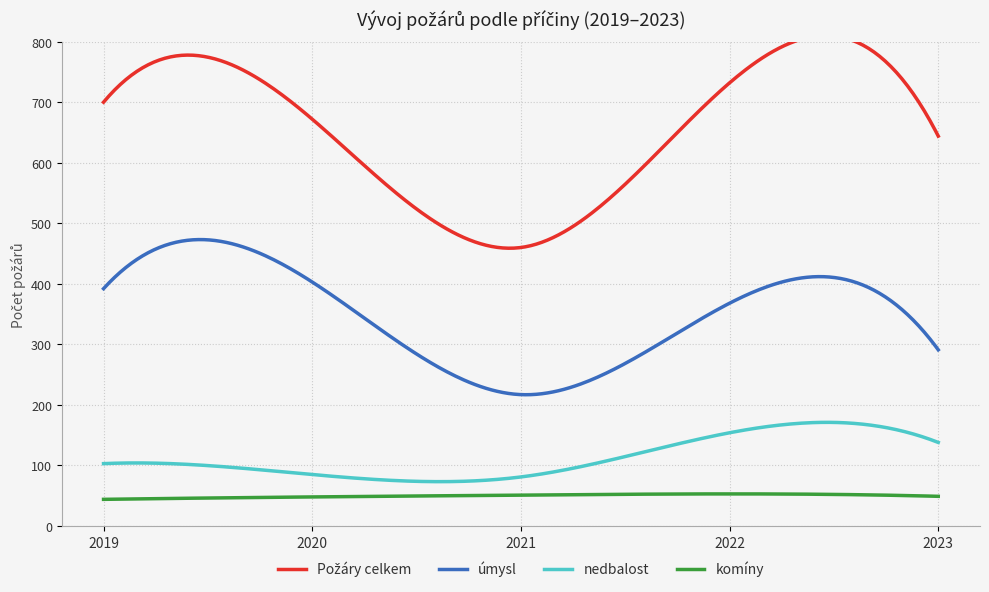

True or false: Požáry celkem has more than 2 interior local peaks.

False